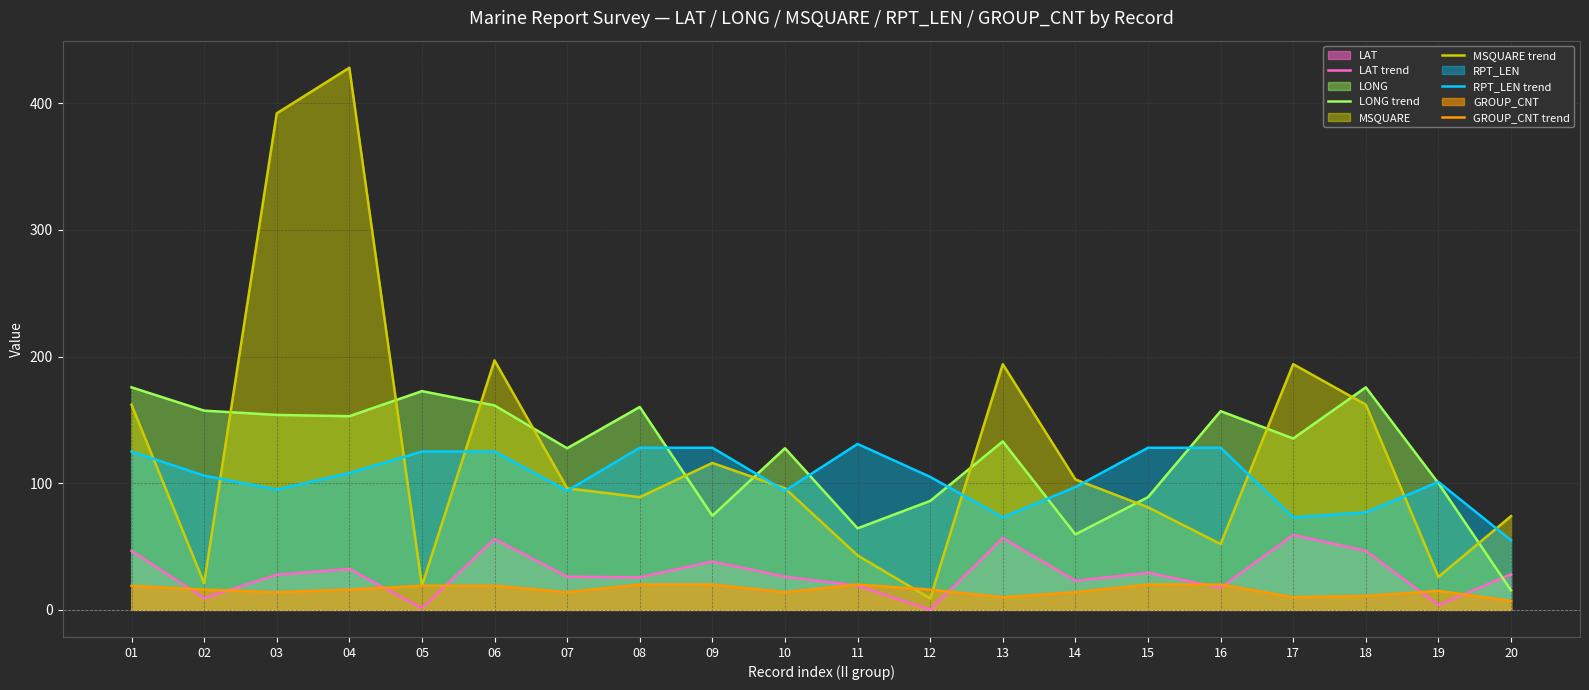

Where does the RPT_LEN trend series first go above 106?

01